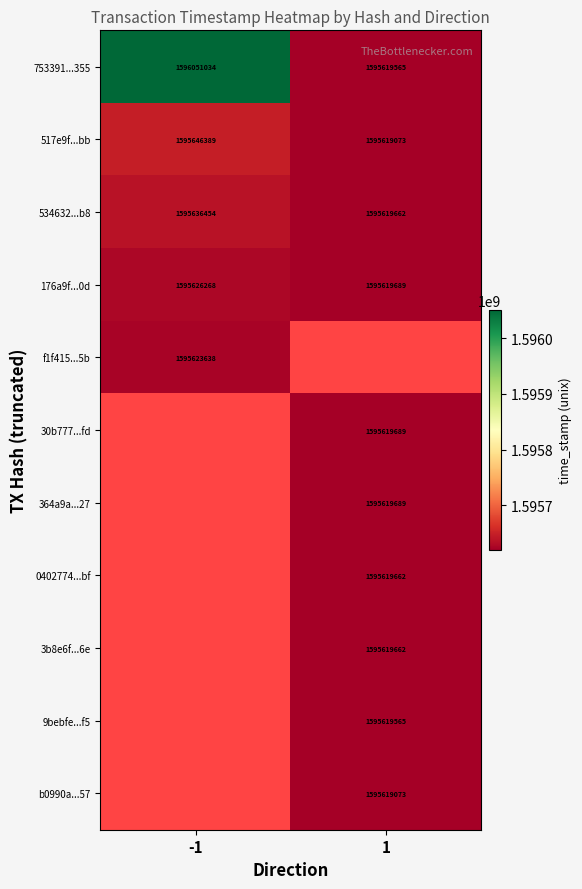

Is it true that 517e9f...bb equals 1595646389 at -1?

True